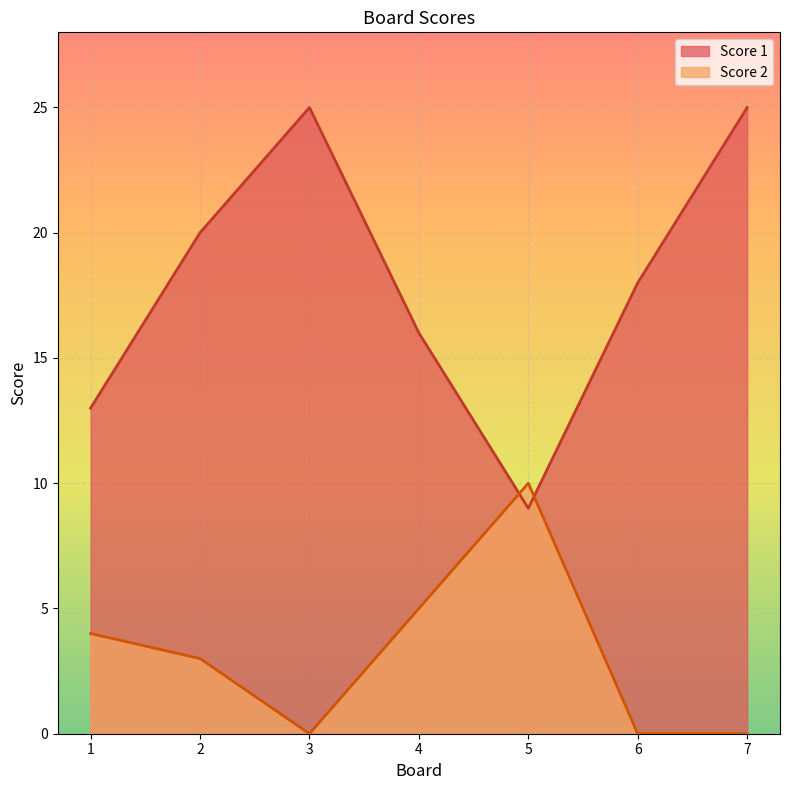

Which series has the widest spread of values?

Score 1